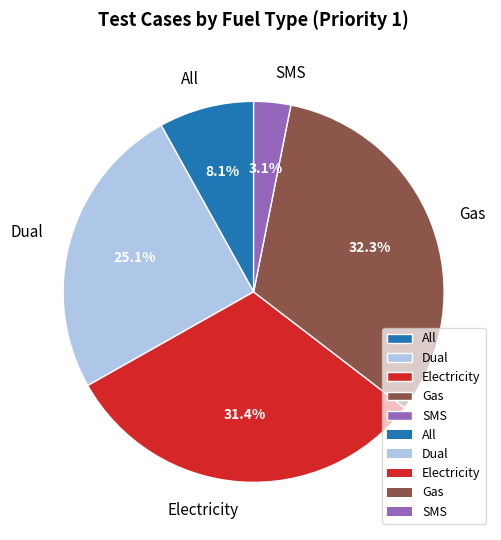

What portion of the pie excludes Gas?

67.7%